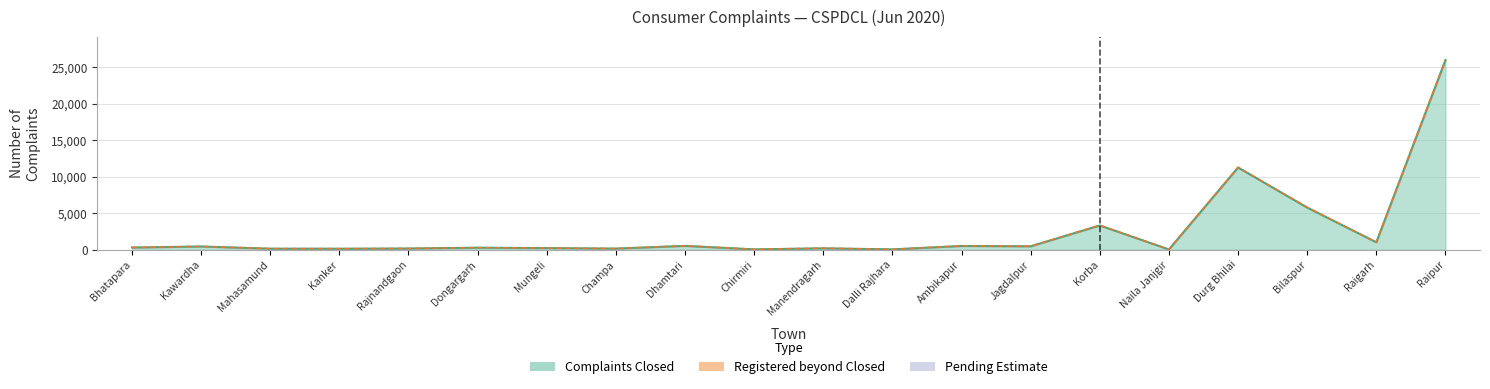

The Complaints Registered series shows 243 at Kawardha. True or false?

False